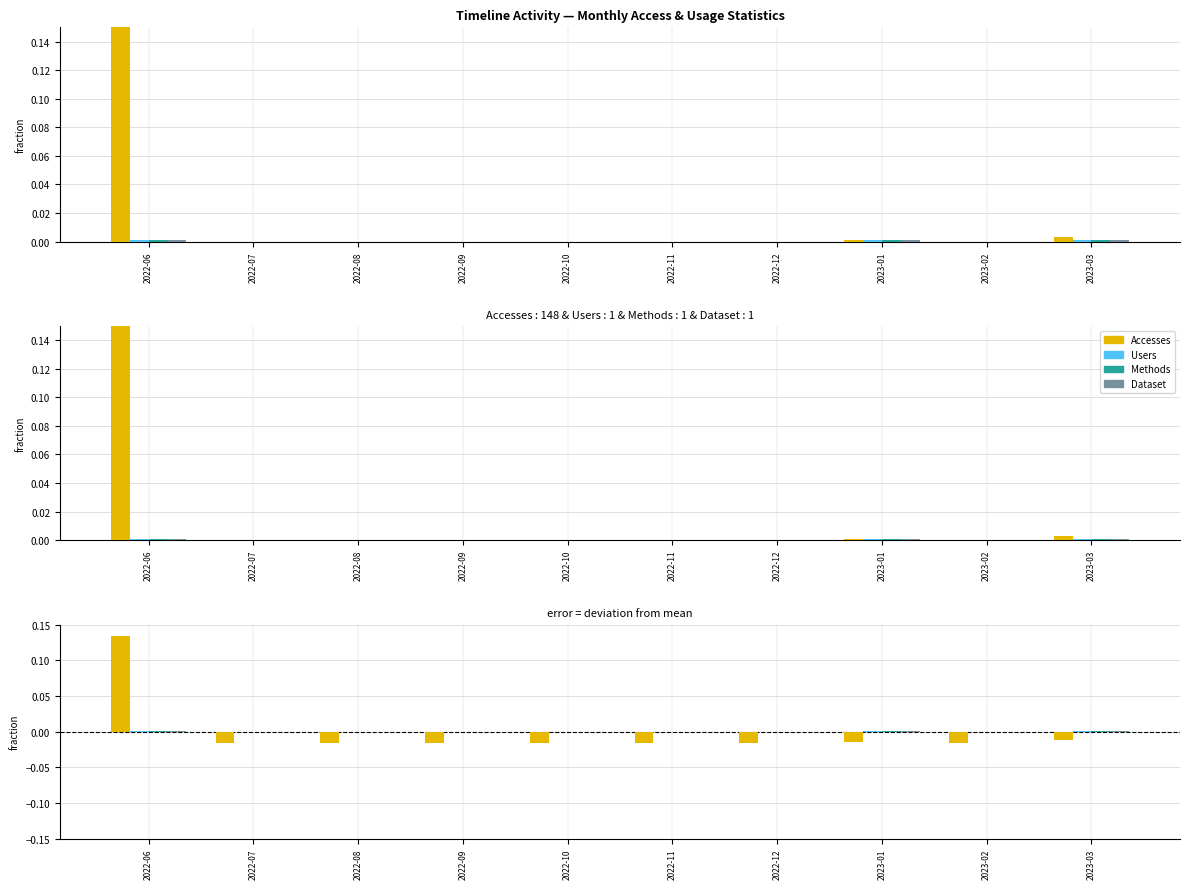

Reading left to right, transcribe all the data shown in this chart.

Accesses: 0.1	0.0	0.0	0.0	0.0	0.0	0.0	0.0	0.0	0.0
Users: 0.0	0.0	0.0	0.0	0.0	0.0	0.0	0.0	0.0	0.0
Methods: 0.0	0.0	0.0	0.0	0.0	0.0	0.0	0.0	0.0	0.0
Dataset: 0.0	0.0	0.0	0.0	0.0	0.0	0.0	0.0	0.0	0.0